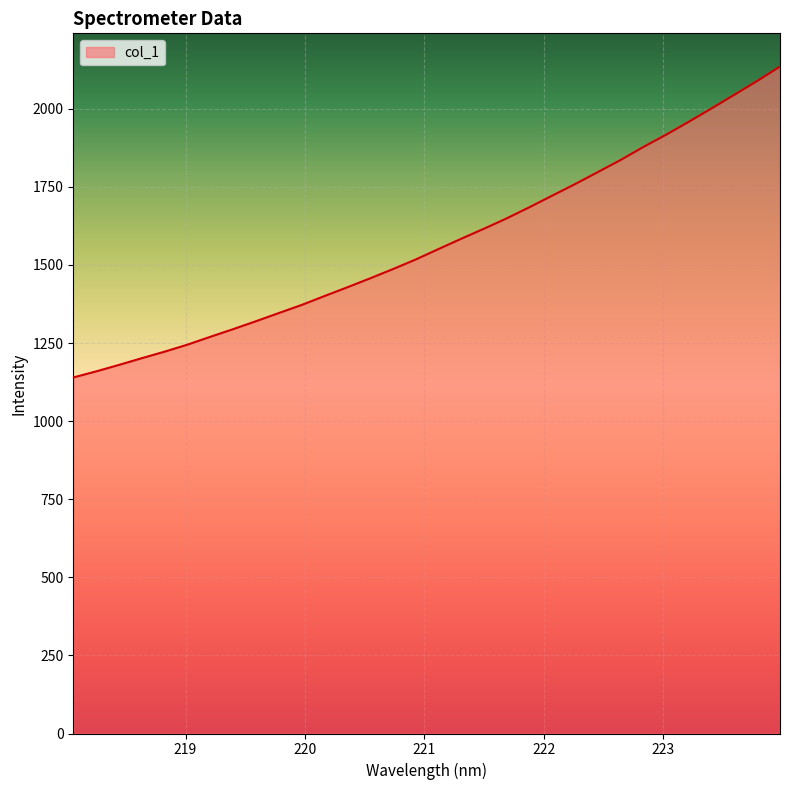

What is the smallest value displayed?

1139.8